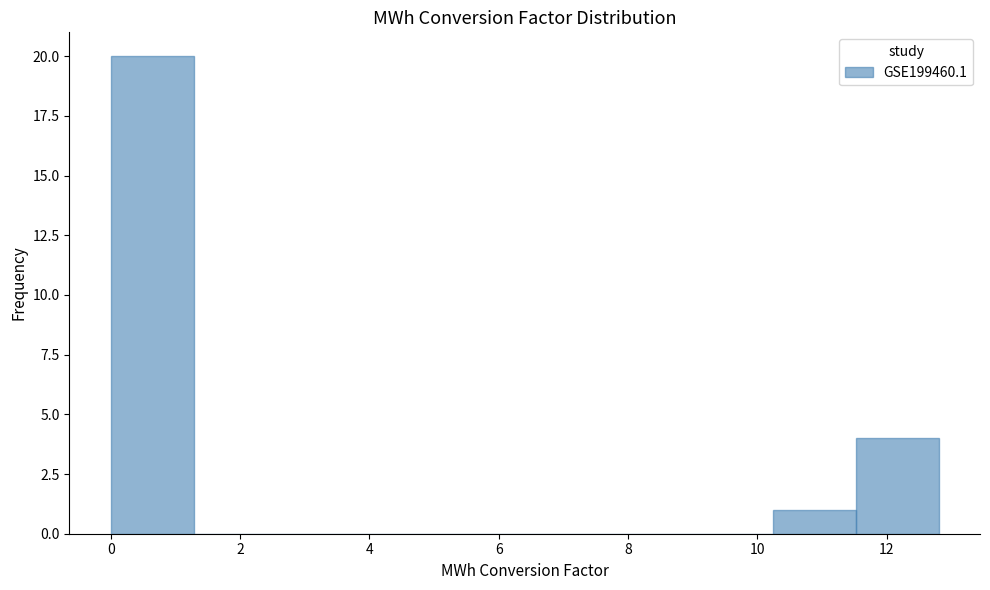

Which range on the x-axis has the tallest bar?

0.0 to 1.2